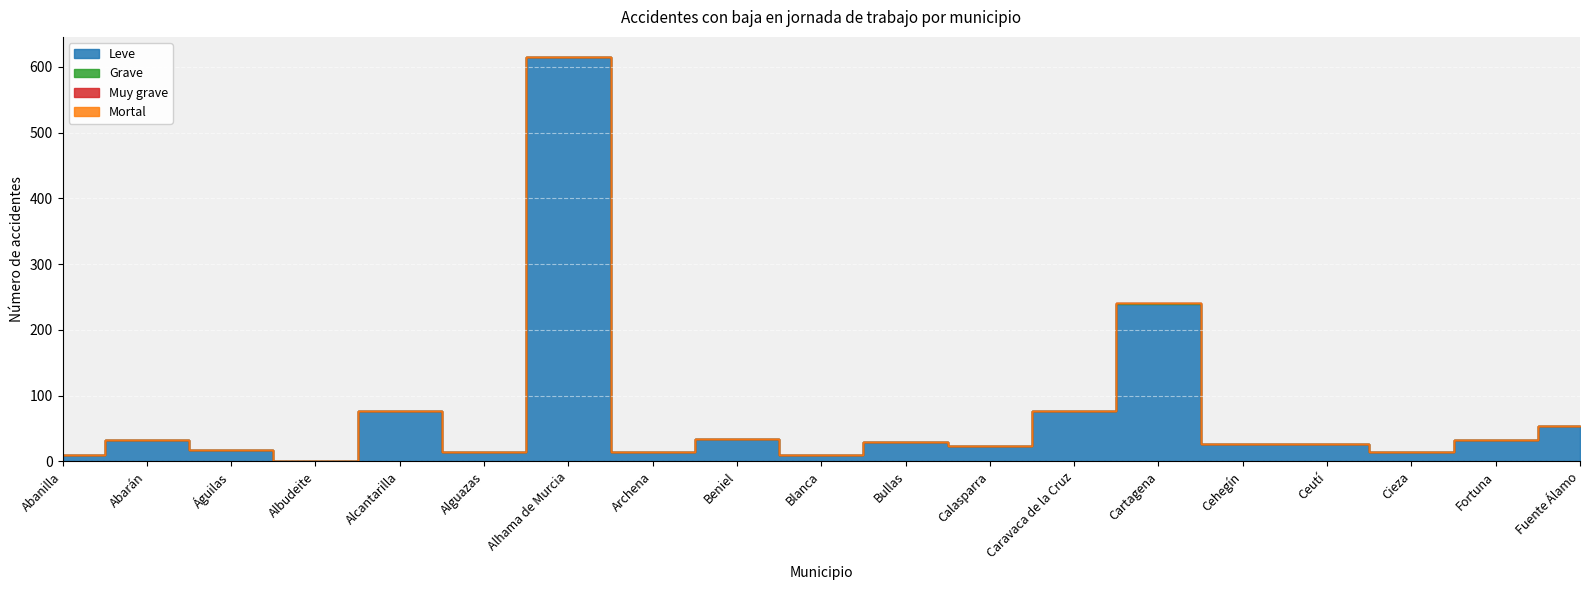

At Archena, list the series in order from smallest to largest.

Grave, Muy grave, Mortal, Leve